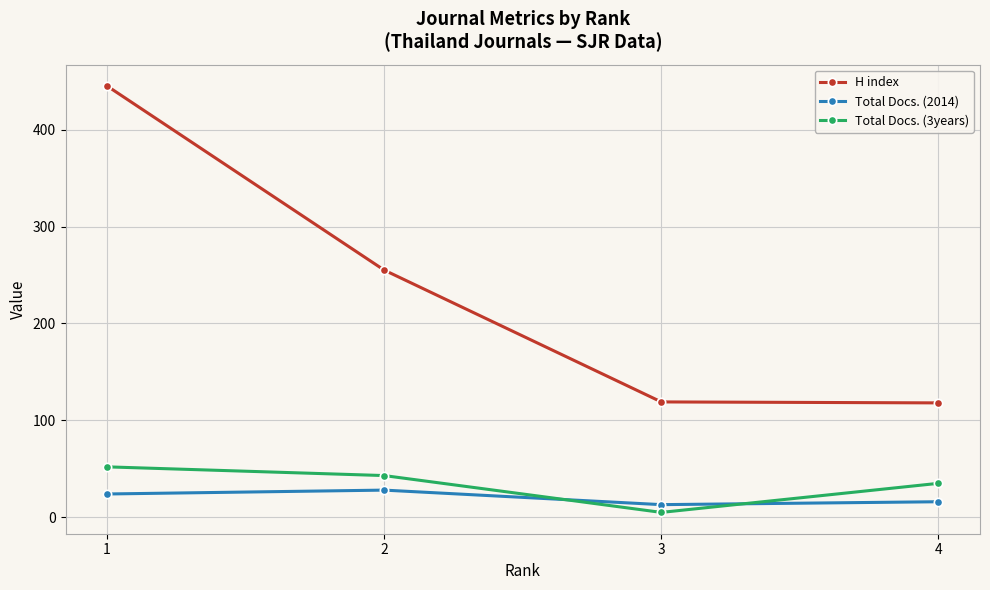

How many lines are shown in the chart?

3